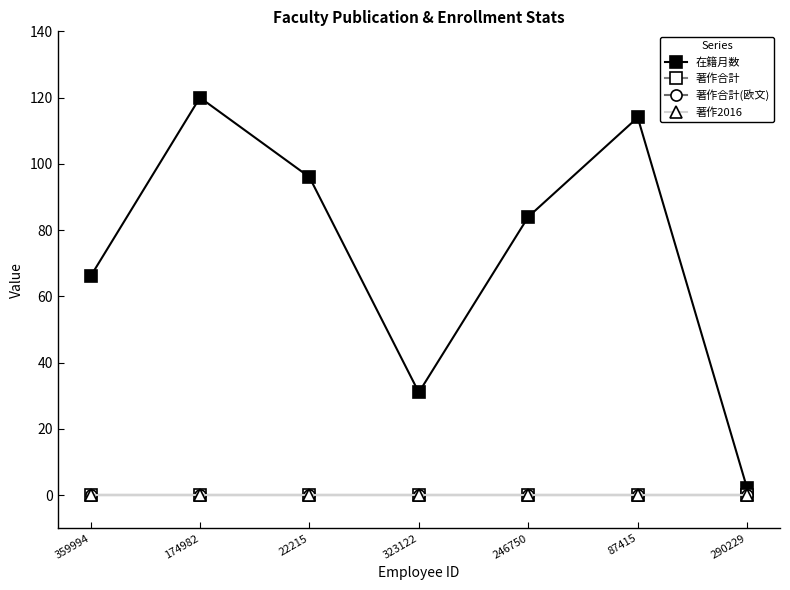

How many lines are shown in the chart?

4